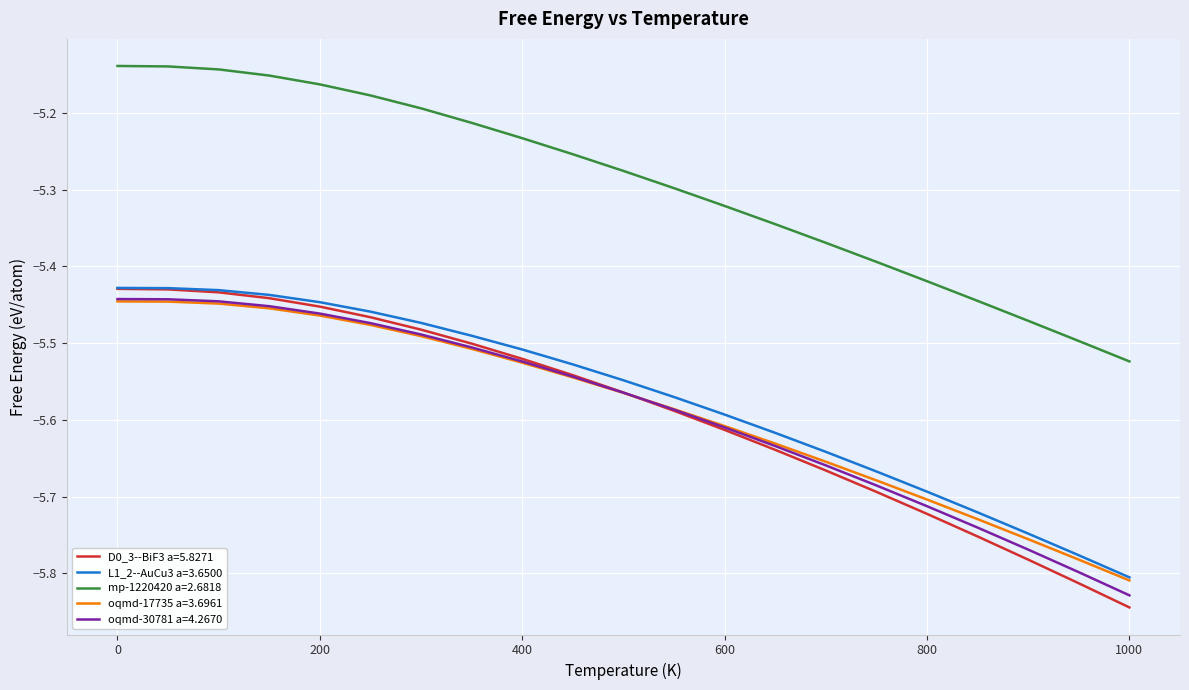

Which series has the largest range (max minus min)?

D0_3--BiF3 a=5.8271